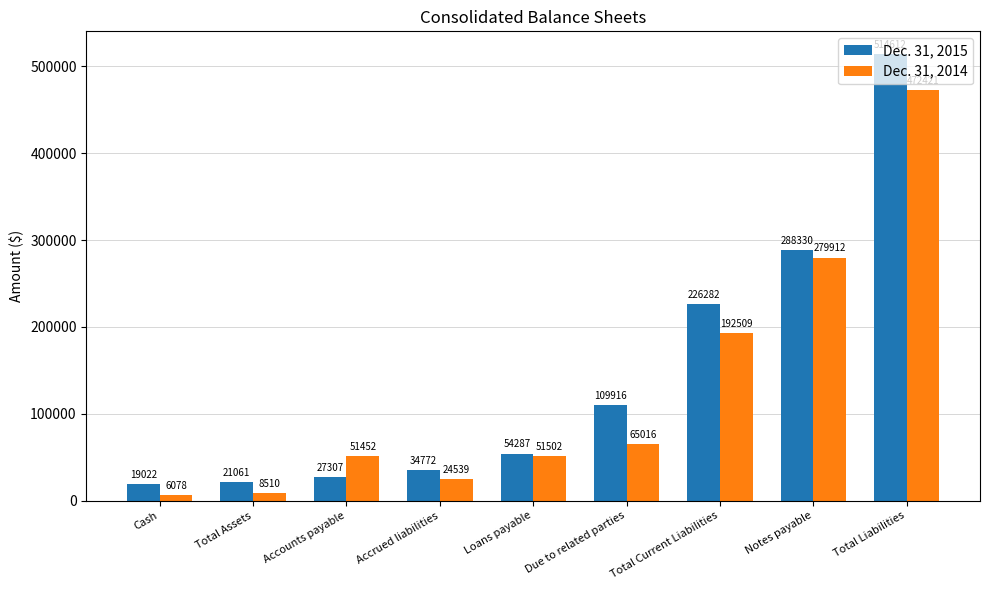

Is the value of Dec. 31, 2015 at Accrued liabilities greater than the value of Dec. 31, 2014 at Due to related parties?

No